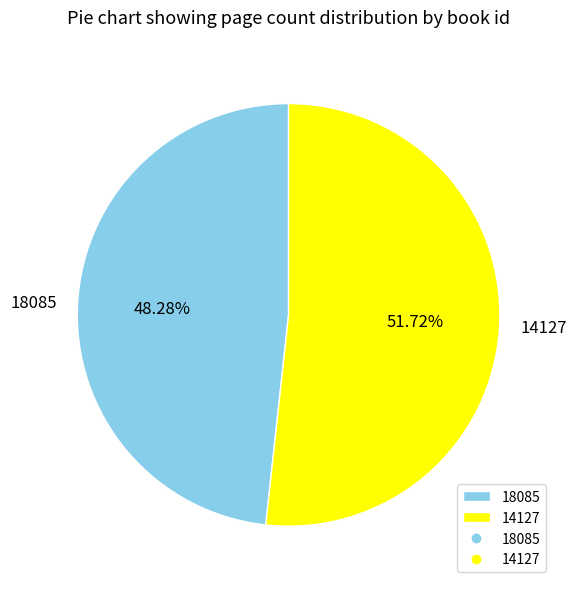

The 14127 slice represents 52% of the pie. True or false?

True